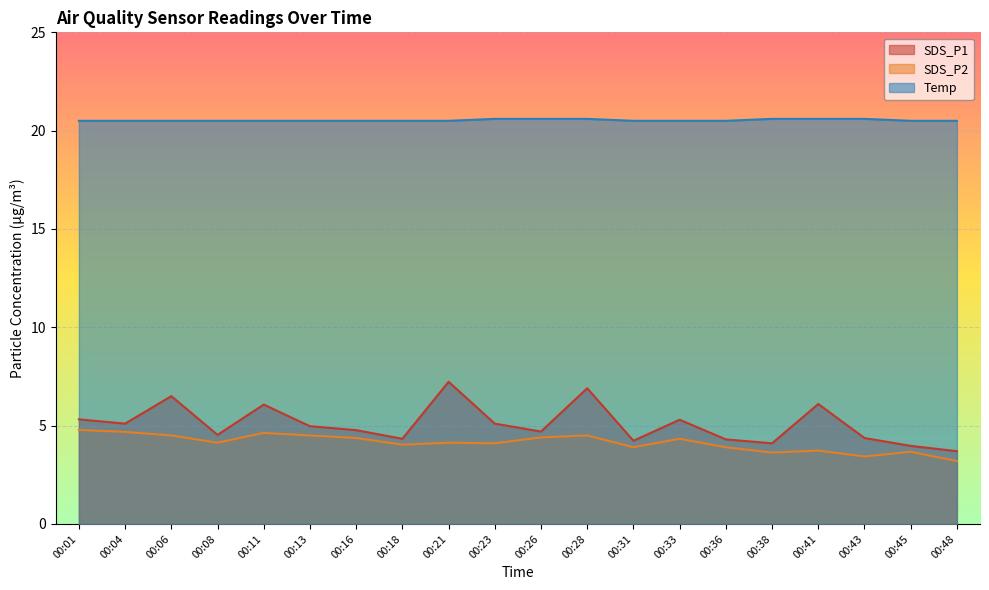

How many lines are shown in the chart?

3